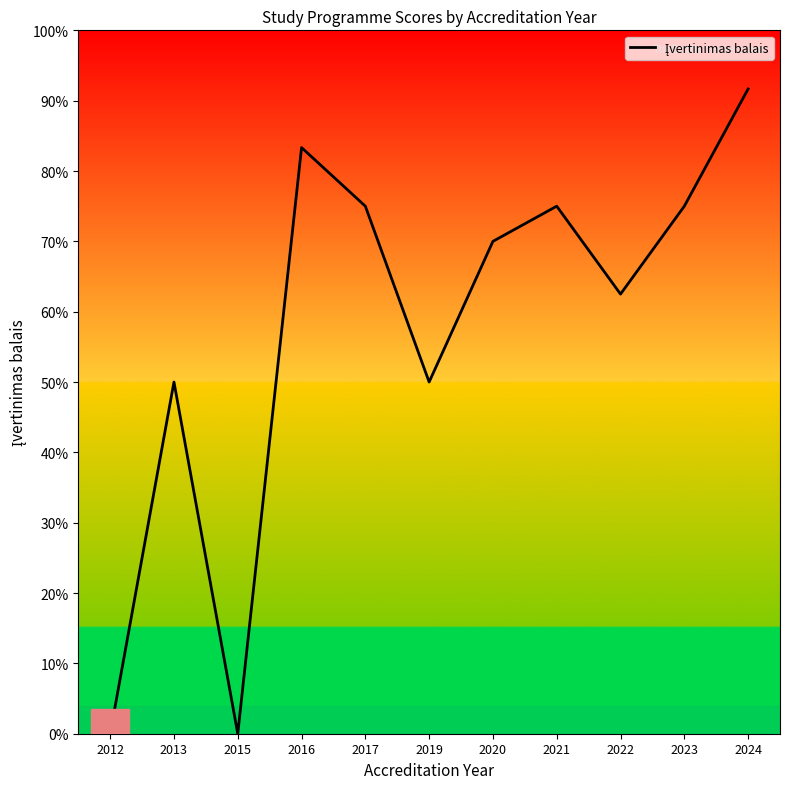

Rank the categories by value from lowest to highest.

2012, 2015, 2013, 2019, 2022, 2020, 2017, 2021, 2023, 2016, 2024